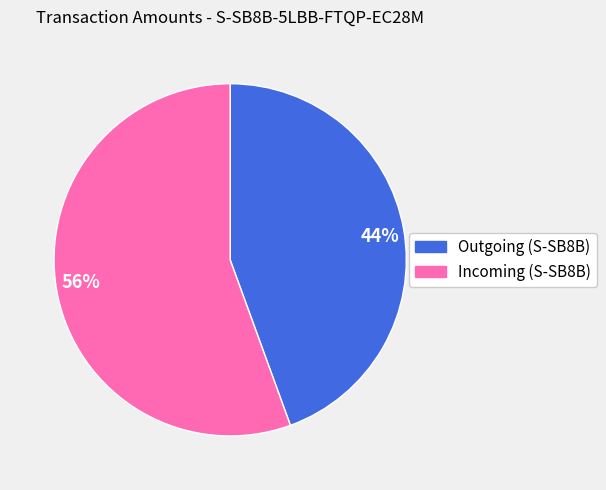

What is the largest slice in the pie chart?

56%